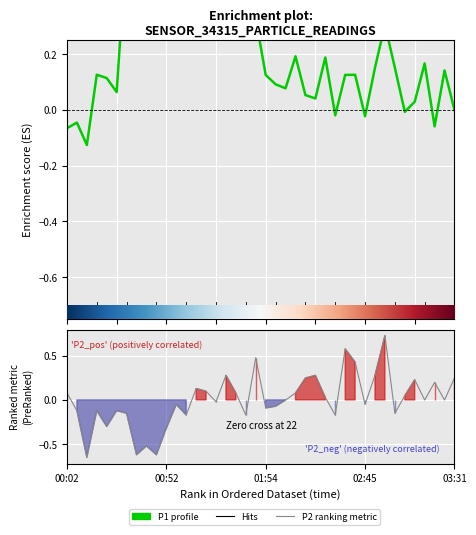

Does the chart display data point markers on the line(s)?

No